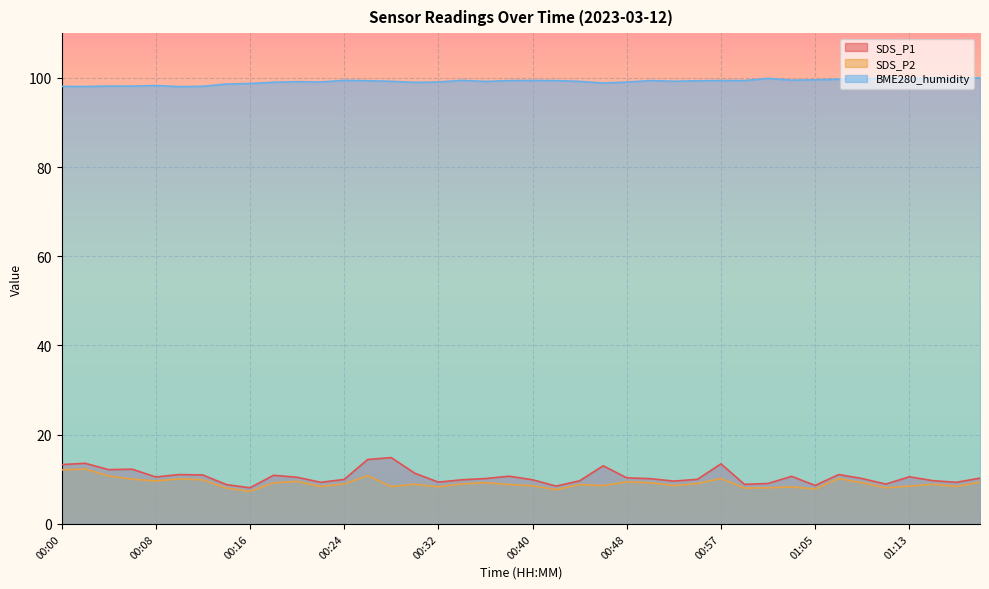

Is it true that SDS_P1 equals 14.9 at 00:28?

True